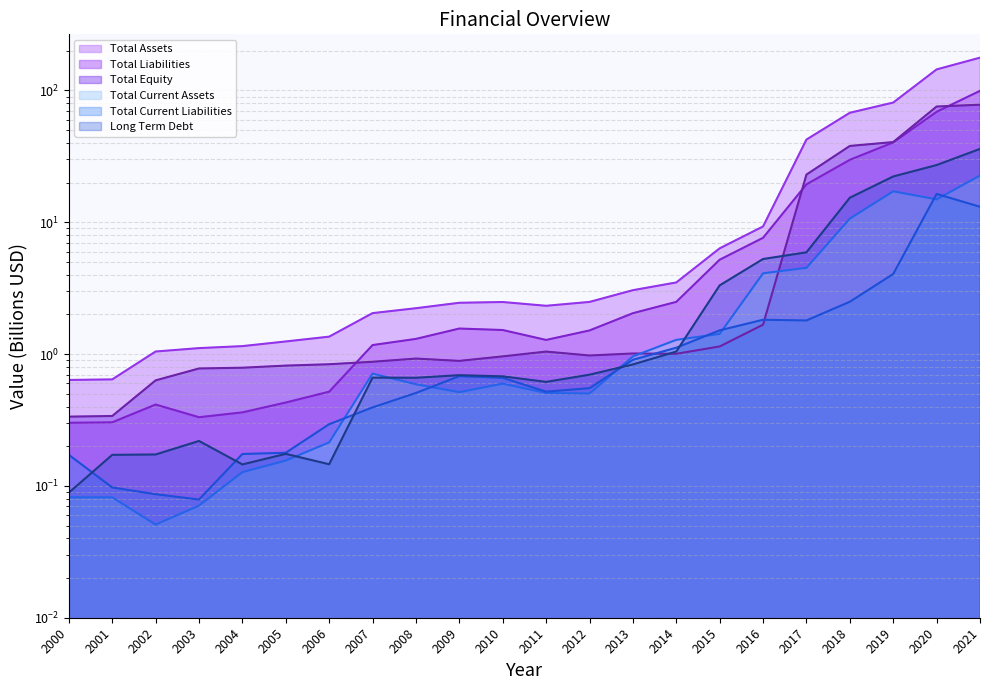

In Total Equity, how many points are higher than both neighbors (excluding endpoints)?

3